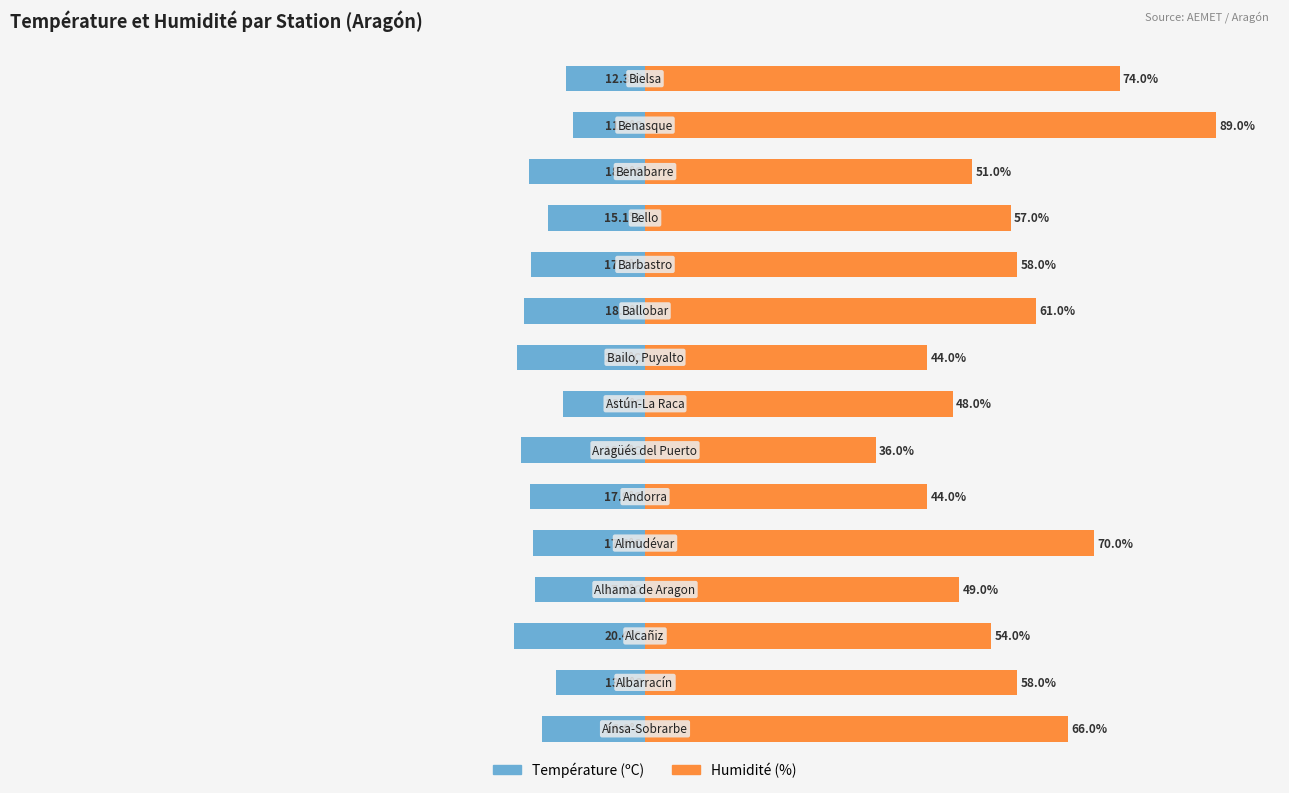

Reading right to left, transcribe all the data shown in this chart.

Température (ºC): -12.3	-11.3	-18.1	-15.1	-17.7	-18.9	-20.0	-12.8	-19.4	-17.9	-17.4	-17.1	-20.4	-13.8	-16.0
Humidité (%): 74.0	89.0	51.0	57.0	58.0	61.0	44.0	48.0	36.0	44.0	70.0	49.0	54.0	58.0	66.0